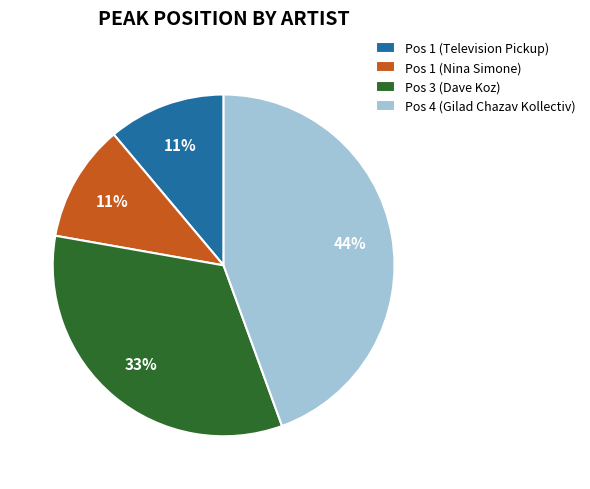

What percentage is the Pos 1 (Television Pickup) slice, to the nearest percent?

11%